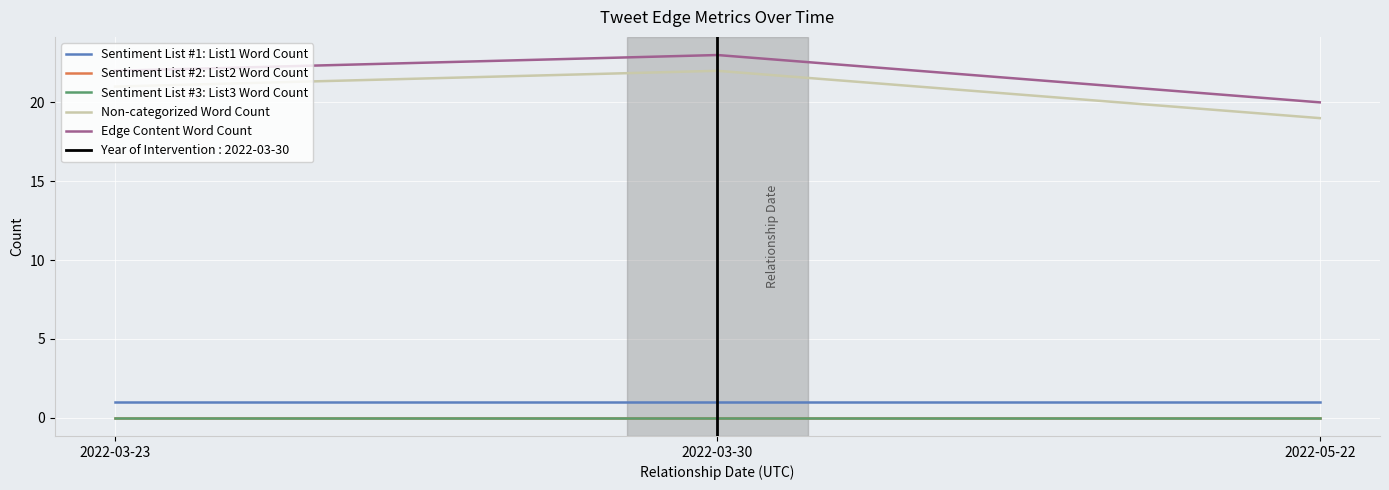

What is the total value across all series at 2022-05-22?

40